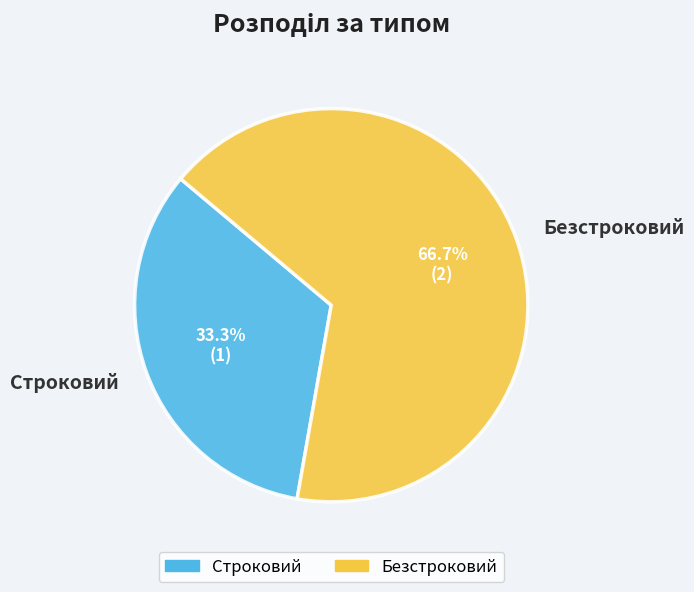

Approximately how many times larger is the value at Строковий compared to Безстроковий?

0.5